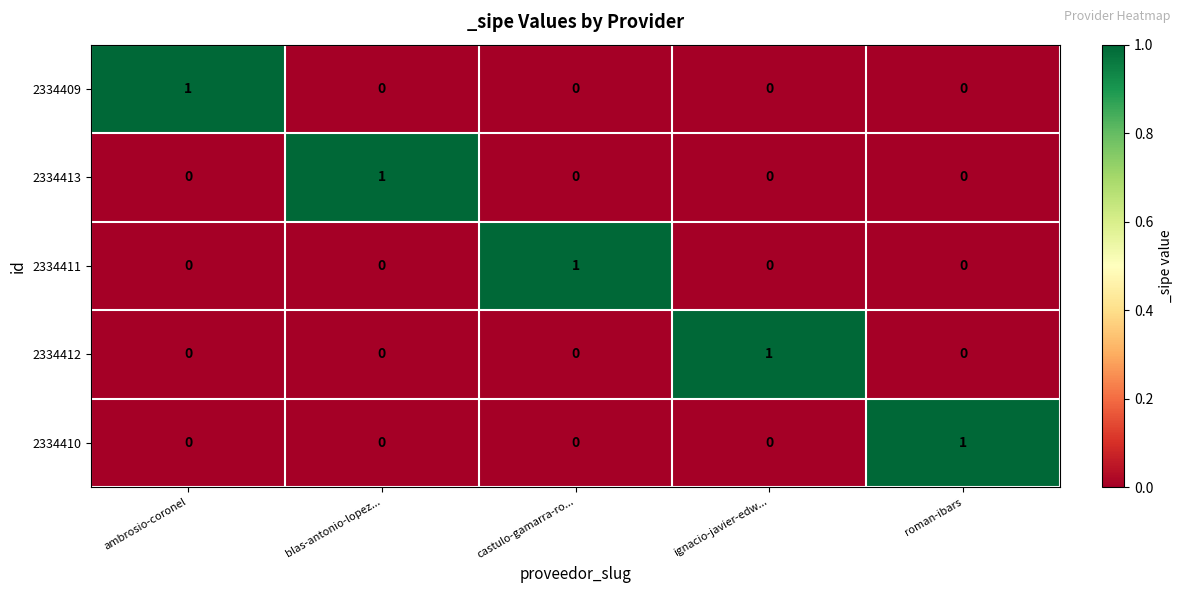

Count the number of categories in the chart.

5